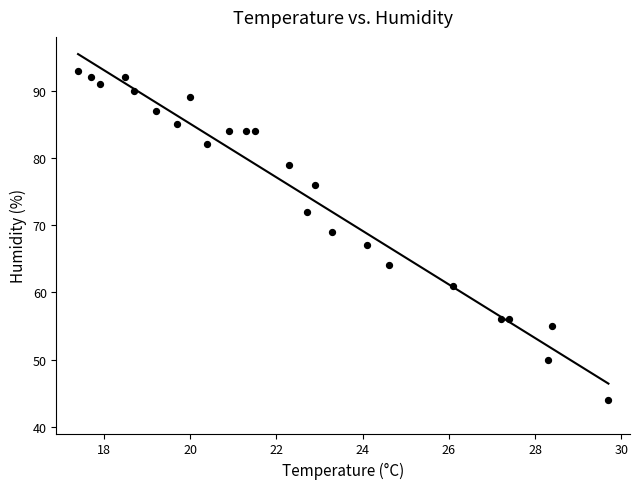

What is the range of Y values (max minus min)?

49